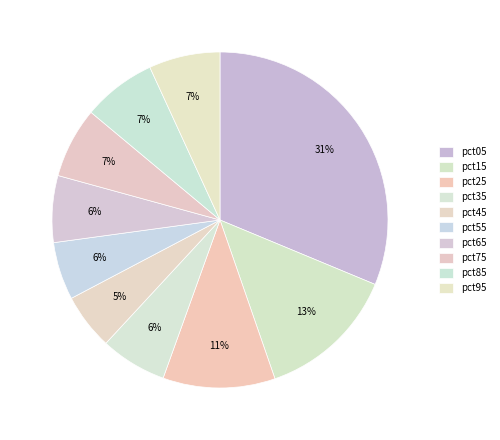

To the nearest percent, what portion does pct45 represent?

5%